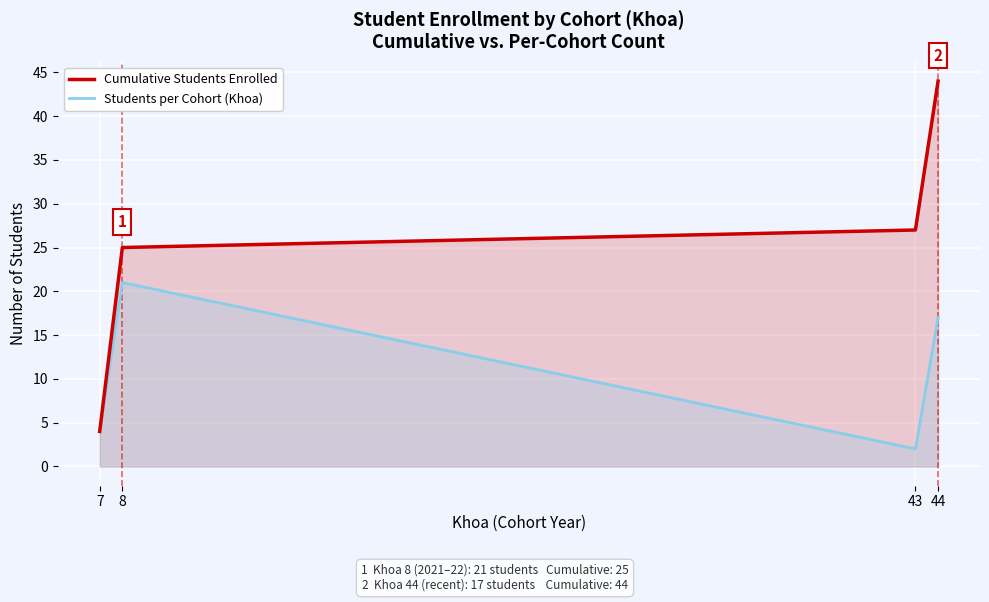

Is it true that Students per Cohort (Khoa) equals 4 at 7?

True